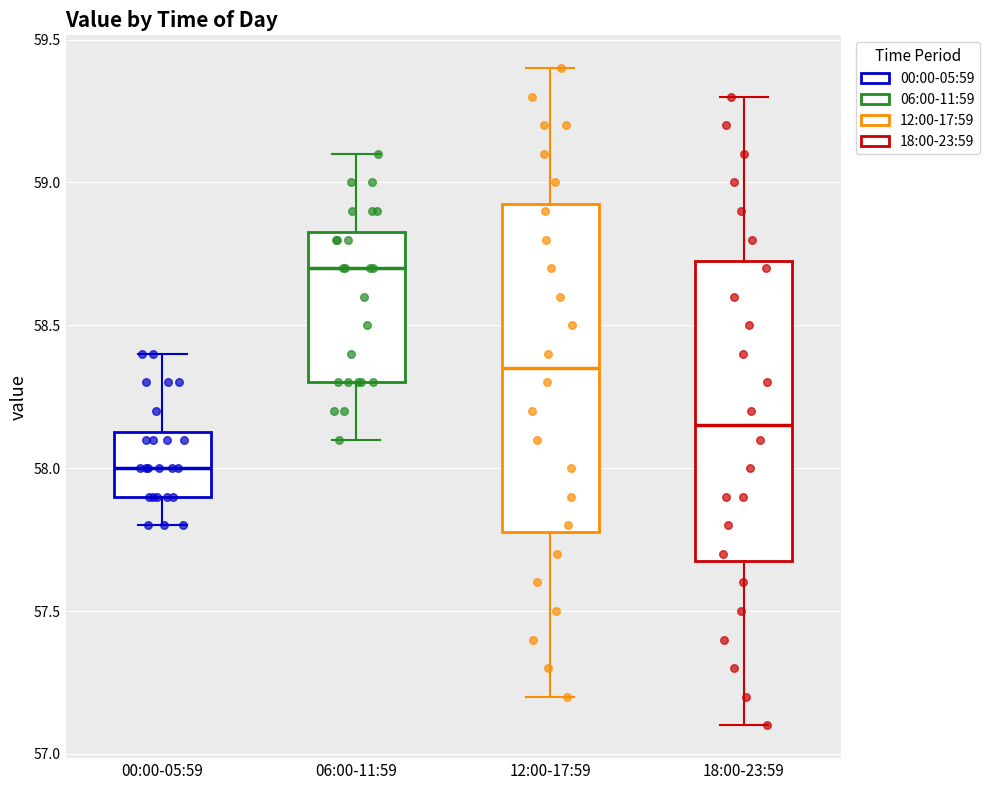

Reading left to right, transcribe this box plot: for each box, give where its median line is, the range the box spans, and where its two whiskers end, as read against the y-axis. The values are not printed on the chart, so give them approximately, as read against the axis.

00:00-05:59: median 58.00, box 57.90 to 58.15, whiskers 57.80 to 58.40
06:00-11:59: median 58.70, box 58.30 to 58.85, whiskers 58.10 to 59.10
12:00-17:59: median 58.35, box 57.80 to 58.95, whiskers 57.20 to 59.40
18:00-23:59: median 58.15, box 57.70 to 58.75, whiskers 57.10 to 59.30